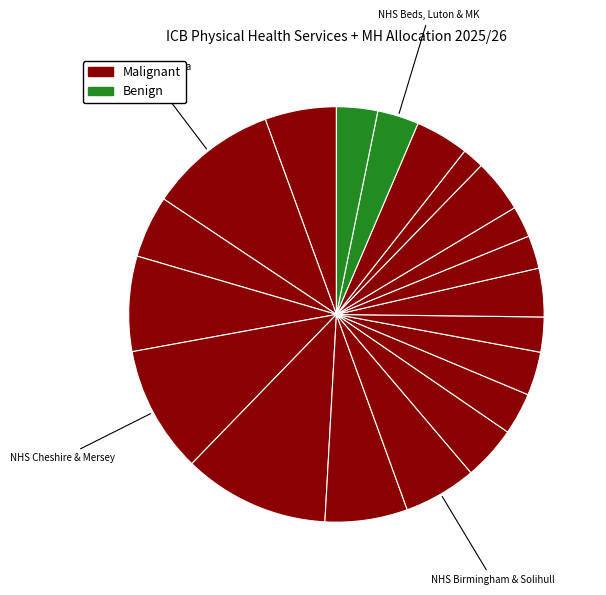

Which category has the biggest portion of the pie?

NHS Greater Manchester ICB